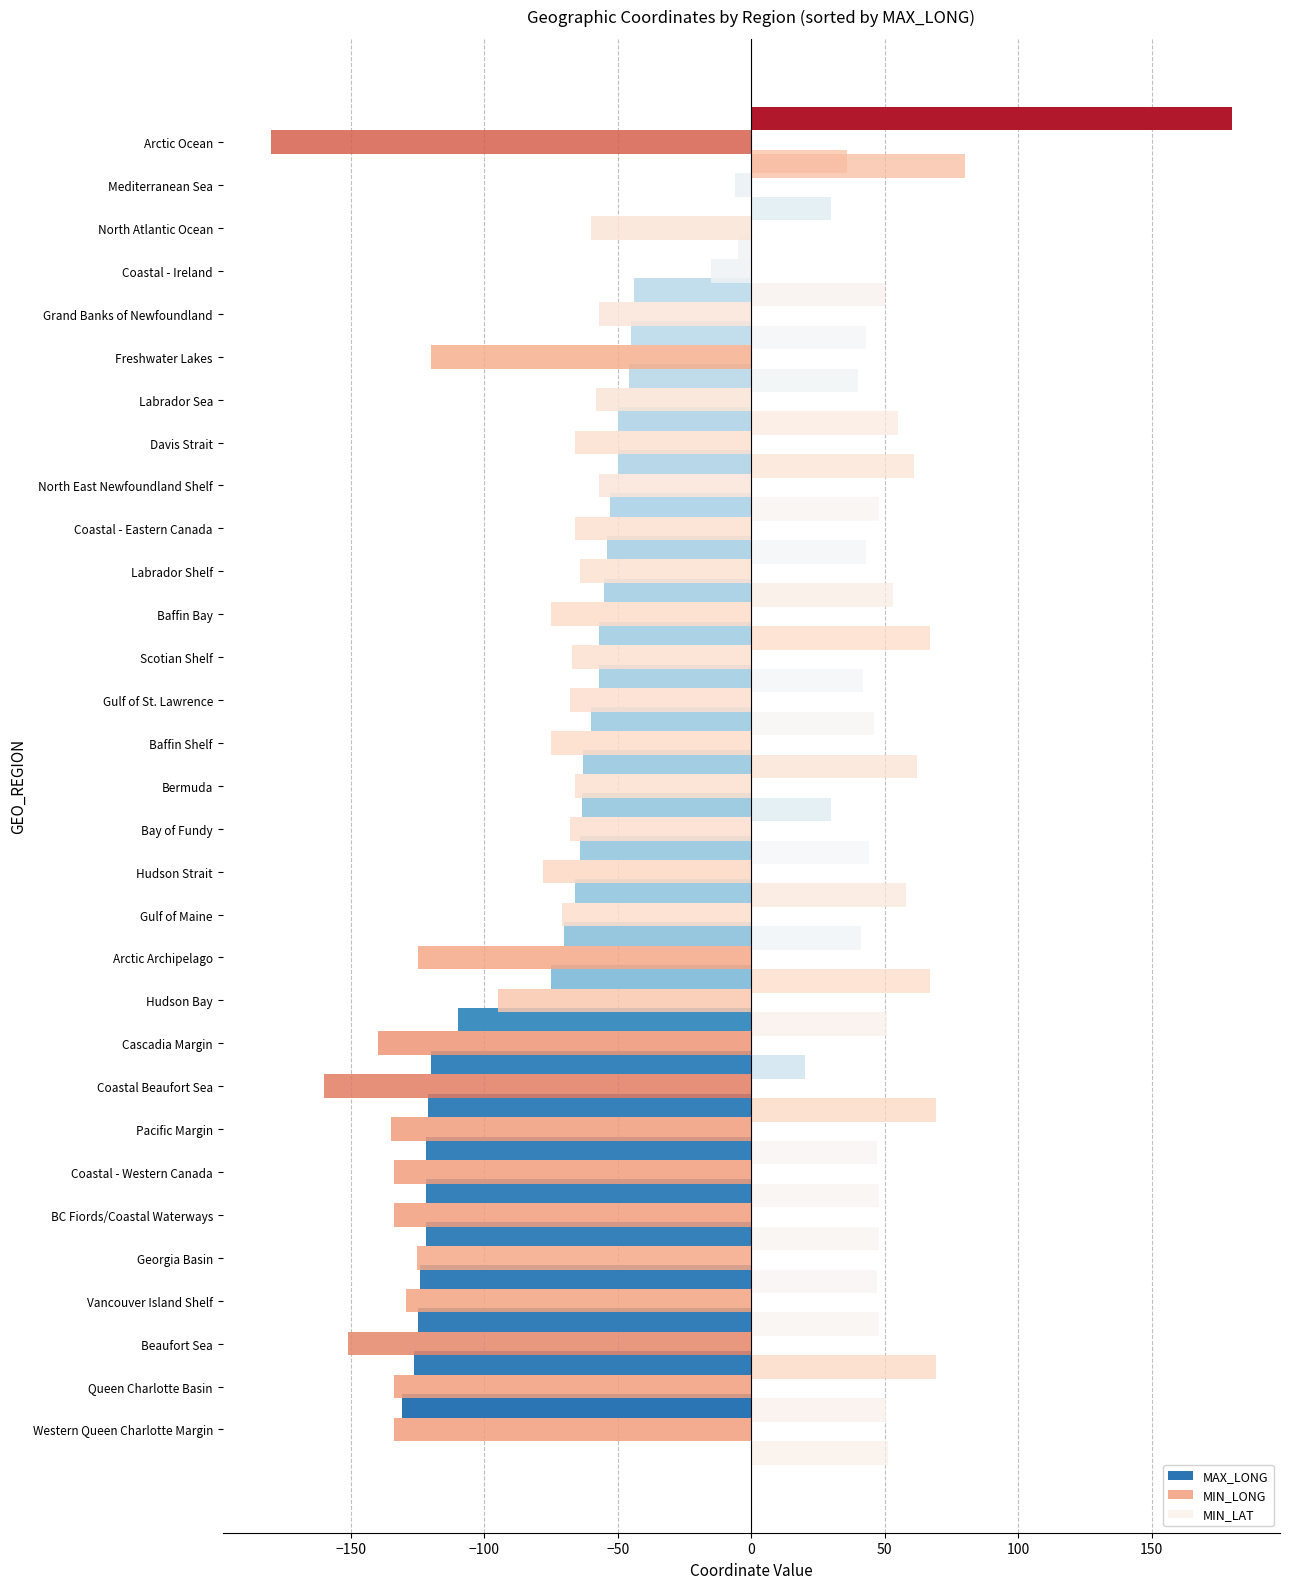

How many values in MAX_LONG are above zero?

2